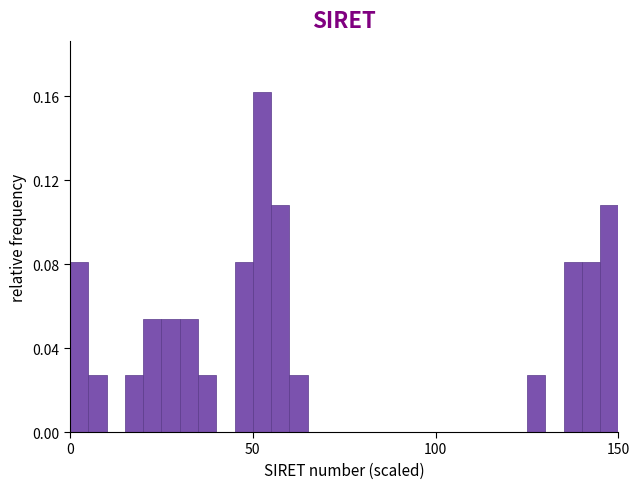

Around what value on the x-axis is the tallest bar? Give the approximate position of its centre, as read against the axis.

55